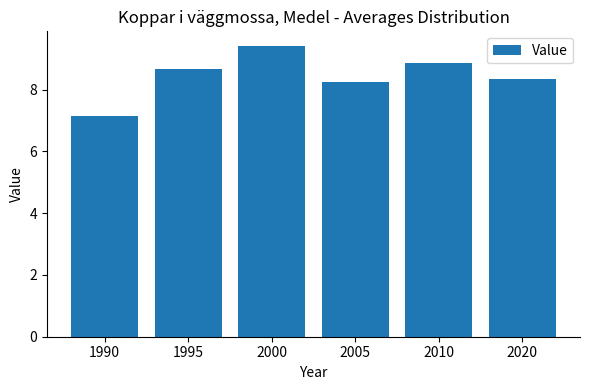

The chart shows a value of 8.7 at 1995. True or false?

True